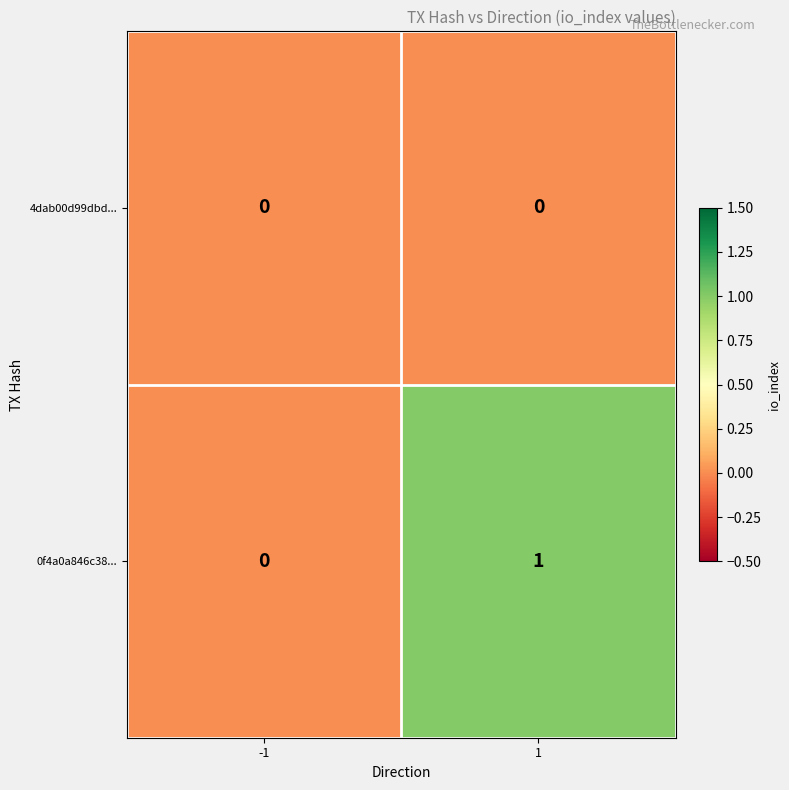

True or false: 0f4a0a846c38... has a value of 2 at 1.

False